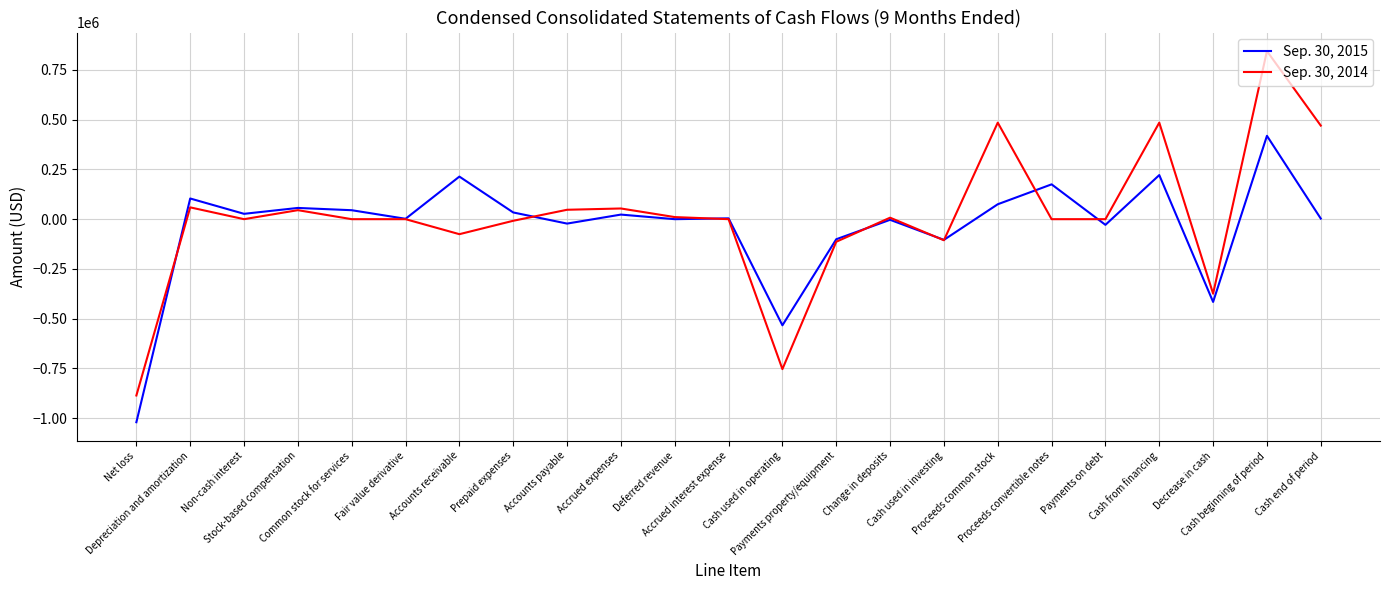

Where do Sep. 30, 2014 and Sep. 30, 2015 first cross each other?

Net loss and Depreciation and amortization